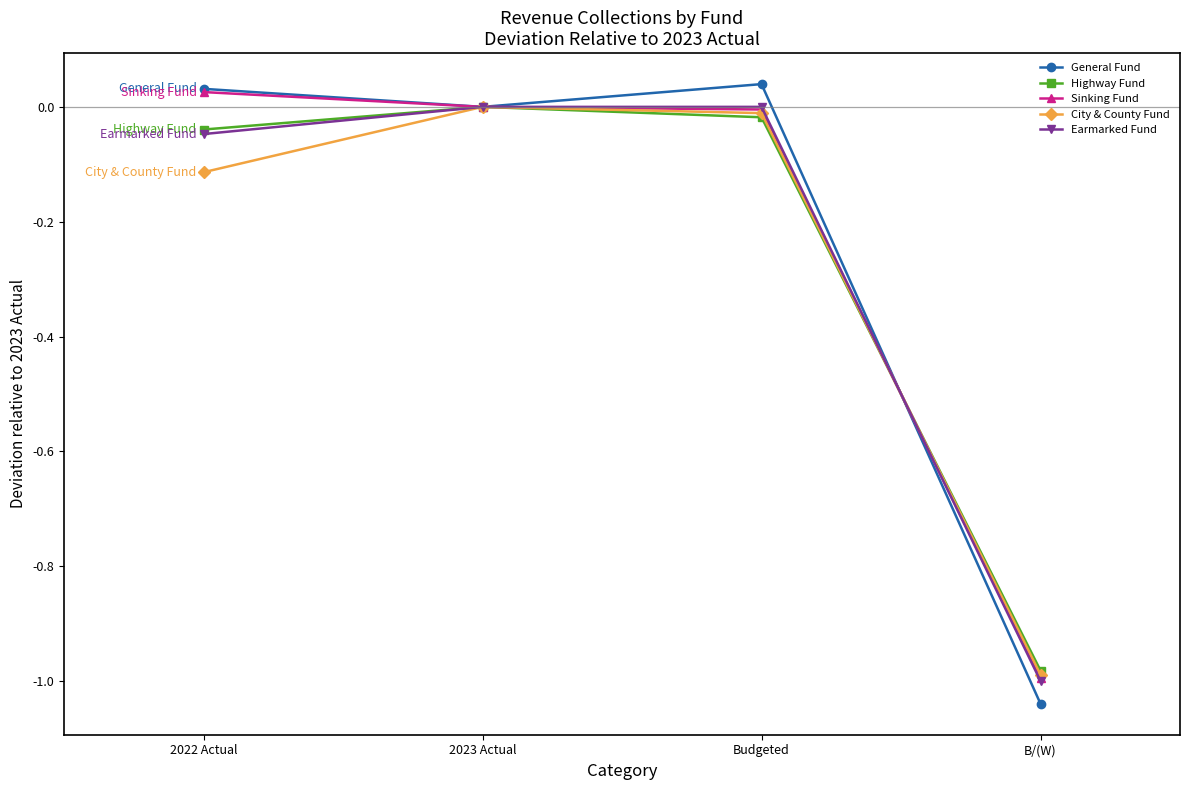

Is the value of Highway Fund at 2022 Actual greater than the value of City & County Fund at 2022 Actual?

Yes